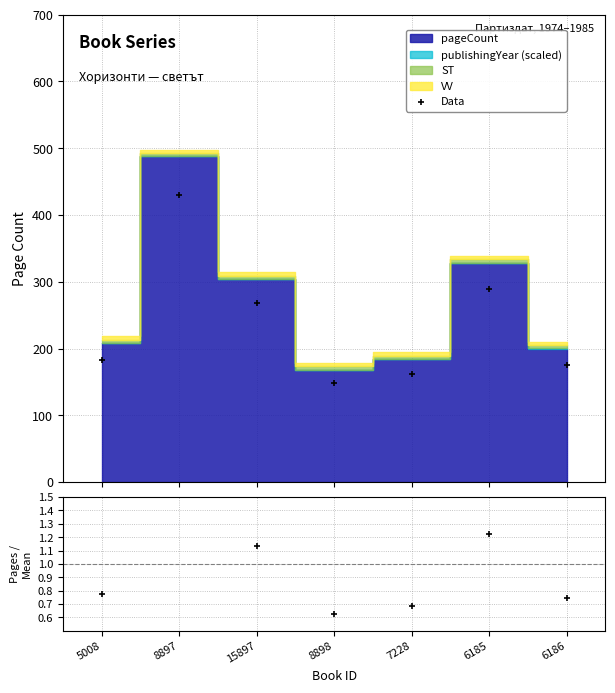

Which series contains the lowest Y value?

Data / Pred